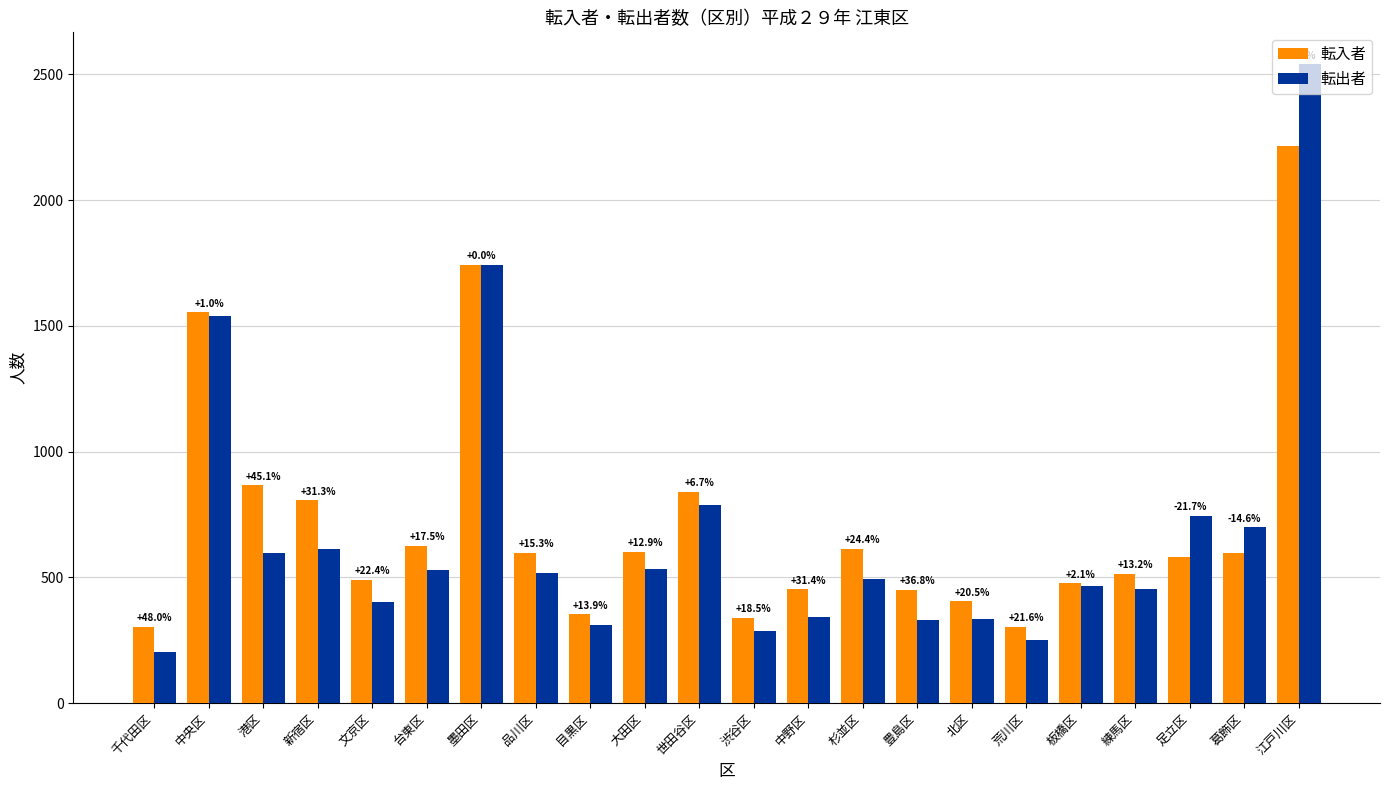

What are all the series names shown in the legend?

転入者, 転出者